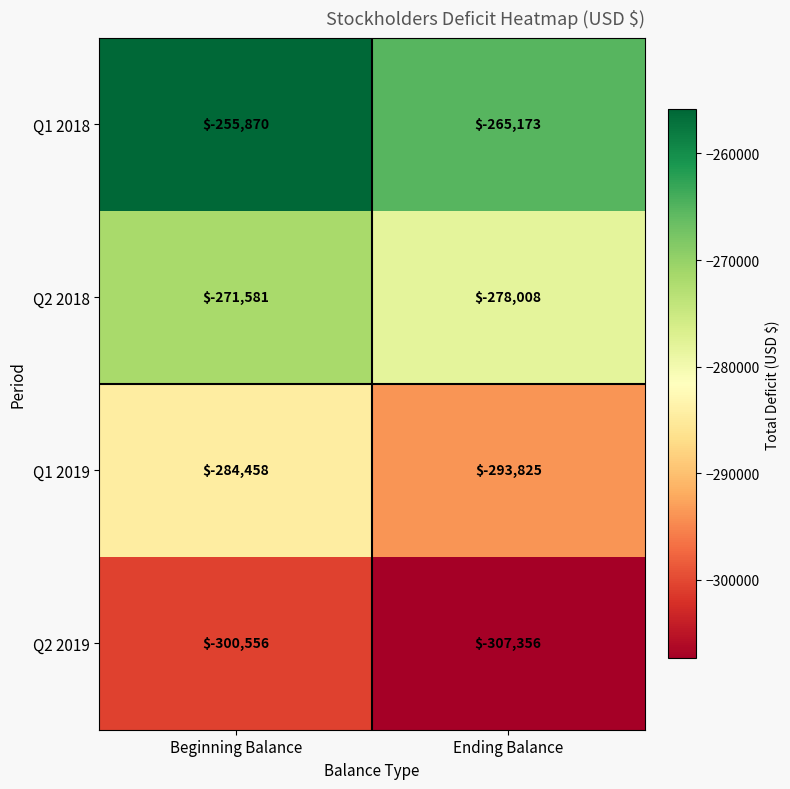

Is the value of Q1 2019 at Ending Balance greater than the value of Q2 2019 at Beginning Balance?

Yes